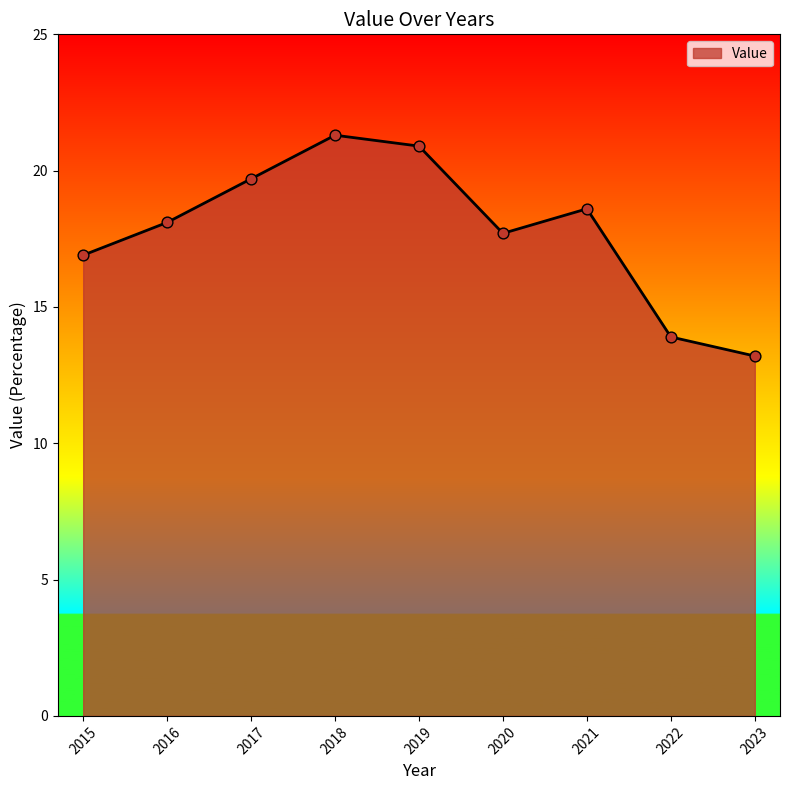

Between 2015 and 2017, which is larger?

2017